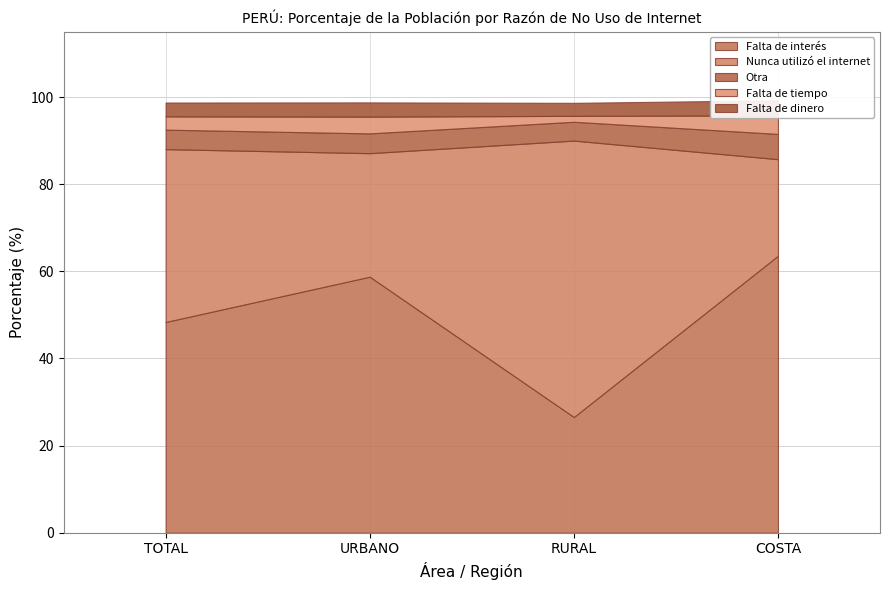

What are all the series names shown in the legend?

Falta de interés, Nunca utilizó el internet, Otra, Falta de tiempo, Falta de dinero